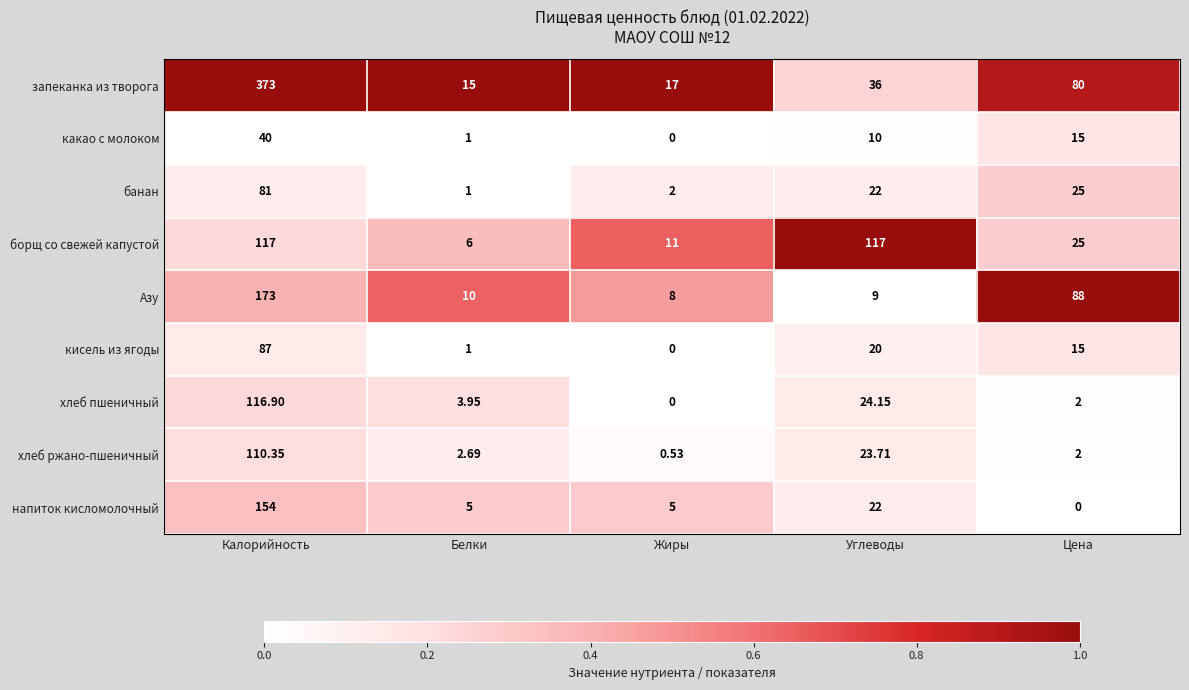

At Калорийность, list the series in order from smallest to largest.

какао с молоком, банан, кисель из ягоды, хлеб ржано-пшеничный, хлеб пшеничный, борщ со свежей капустой, напиток кисломолочный, Азу, запеканка из творога